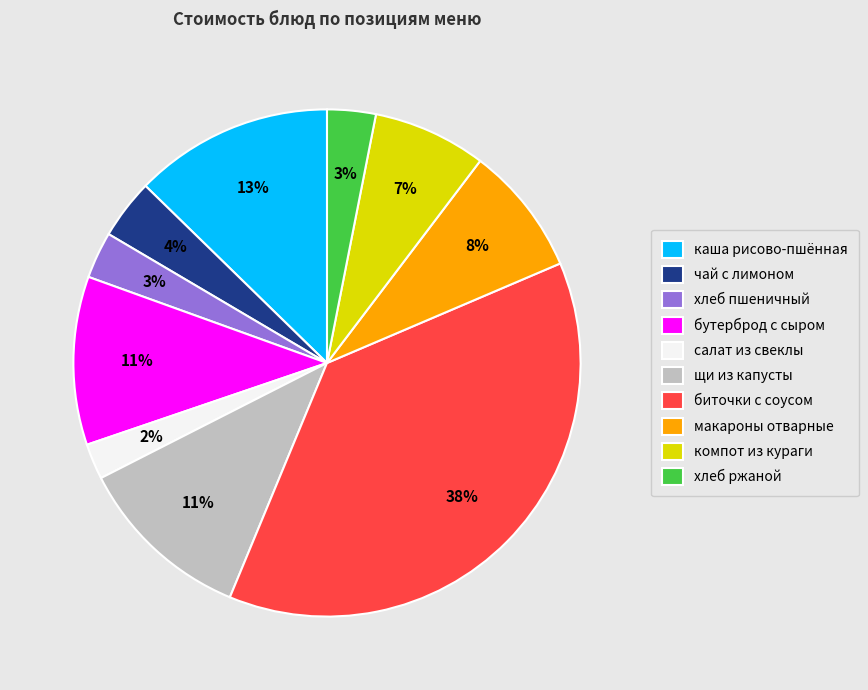

How many segments does this pie chart have?

10